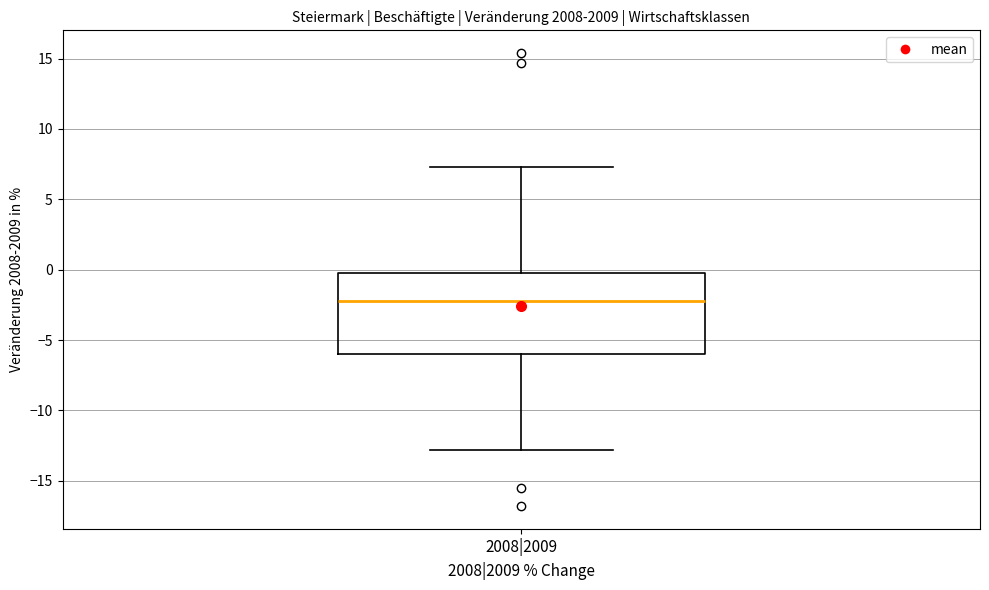

Where is the upper edge of the box for 2008|2009 on the y-axis? The values are not printed on the chart, so give them approximately, as read against the axis.

0.0